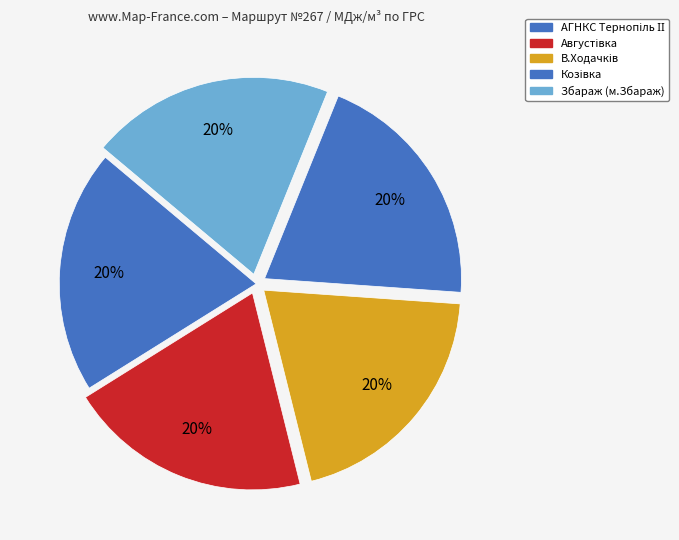

Do В.Ходачків and Августівка together represent more than half of the pie?

No